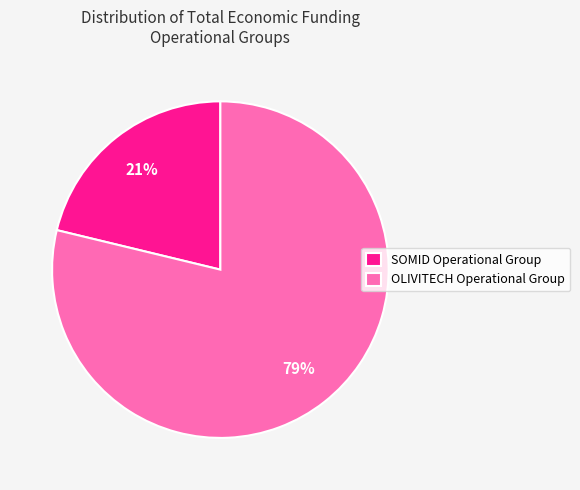

Count the number of slices in the pie.

2